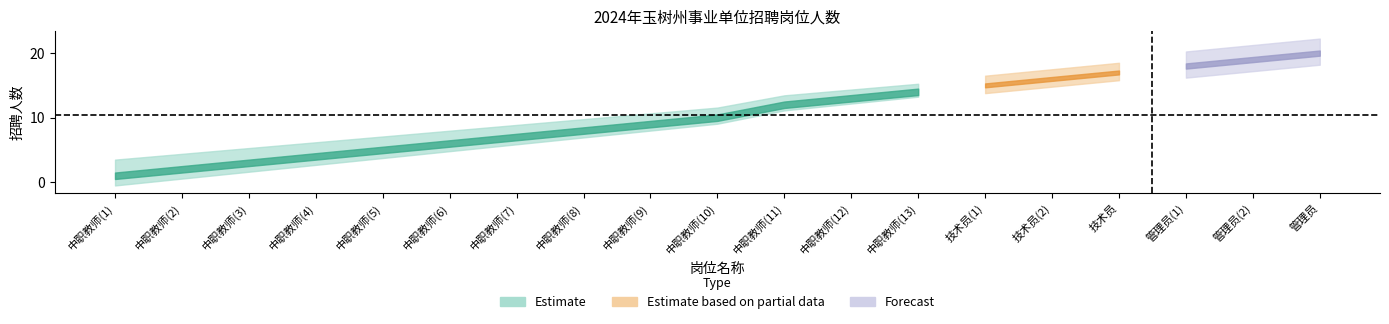

True or false: cumulative and 招聘人数 cross at least once.

False